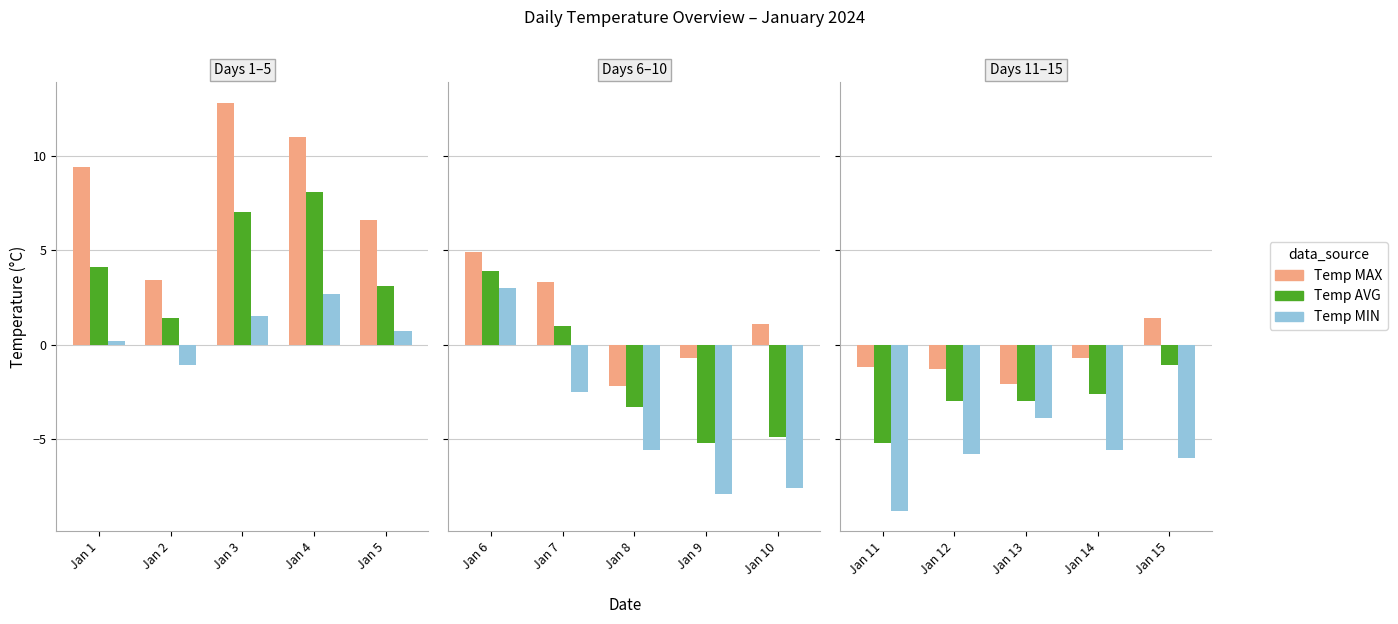

How many series are shown in this chart?

3